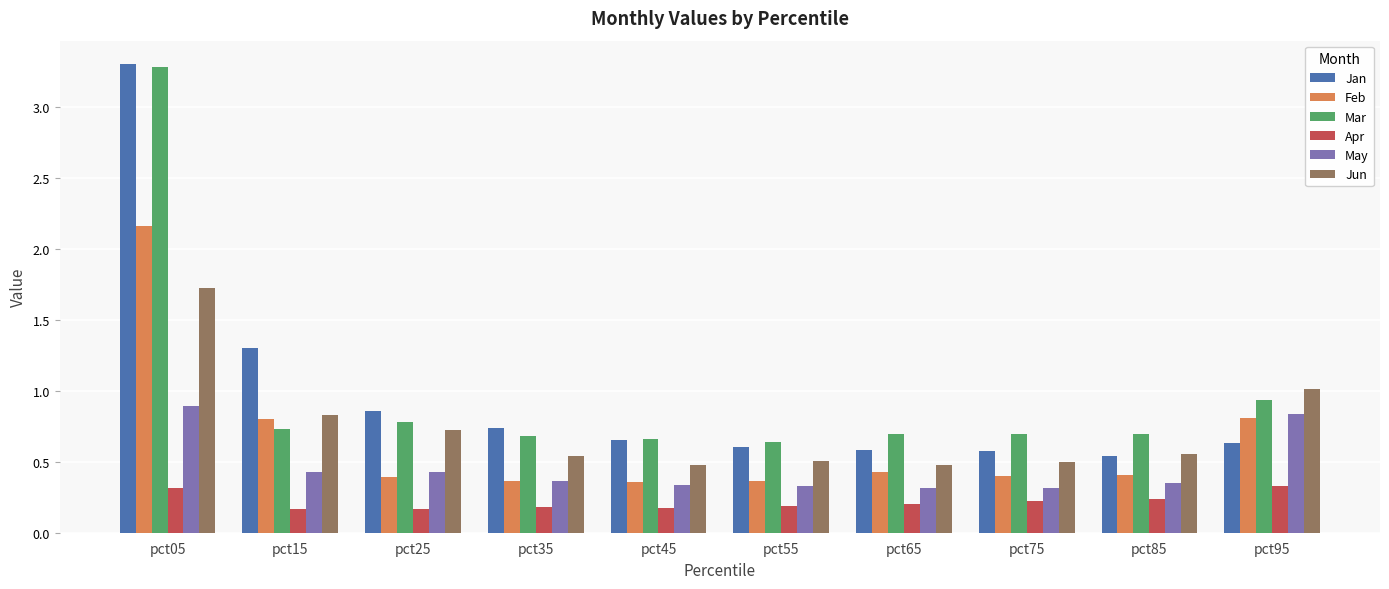

At which category is the sum across all series the highest?

pct05